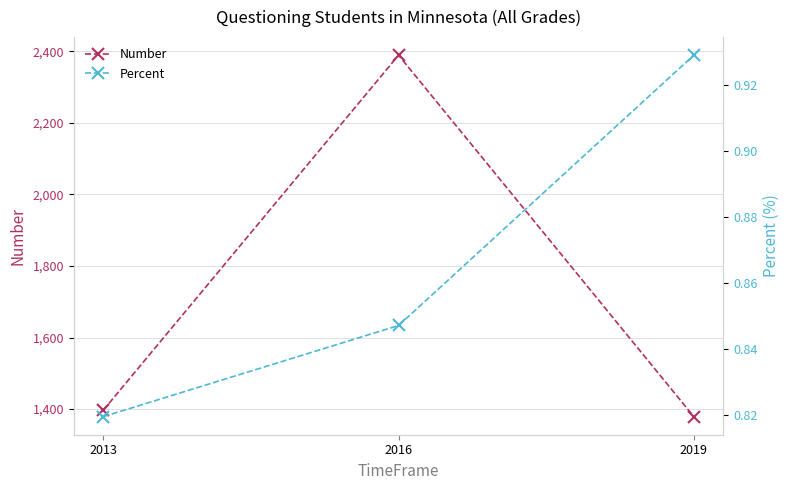

The value of Percent at 2013 is 0.8. True or false?

True